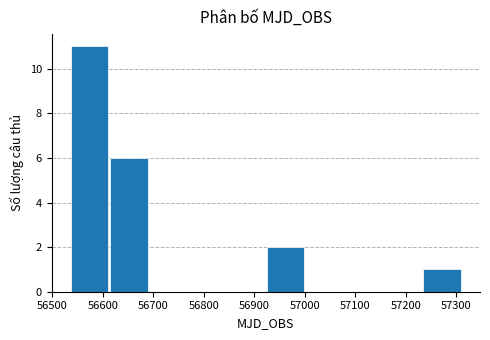

What is the height of the bar covering 57230 to 57310 on the x-axis? Neither the bar edges nor the heights are printed on the chart, so give them approximately, as read against the axes.

1